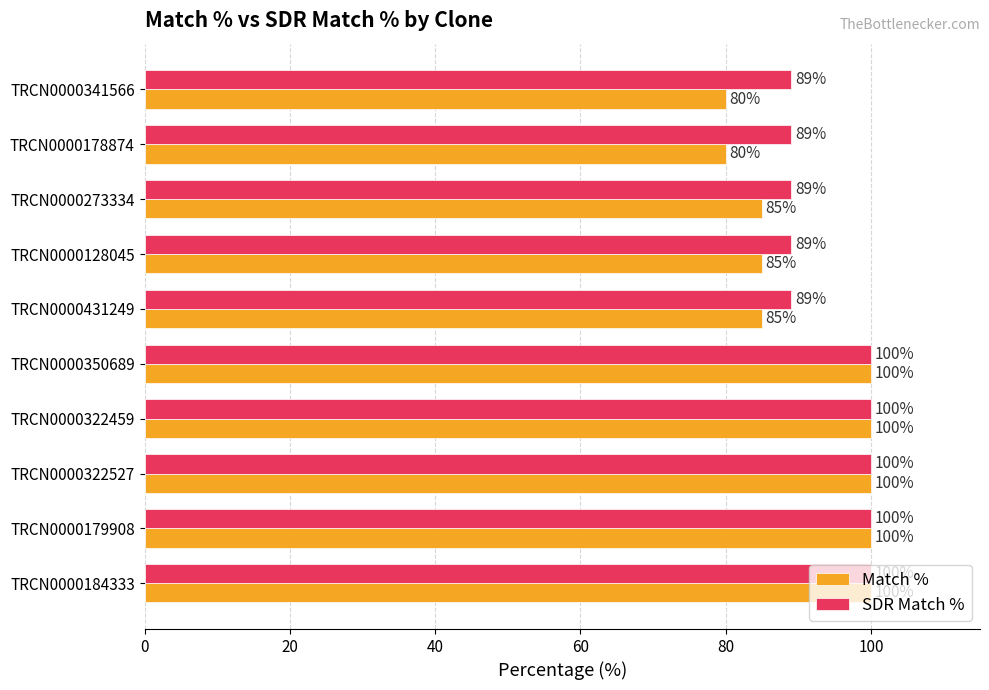

The value of SDR Match % at TRCN0000350689 is 63. True or false?

False